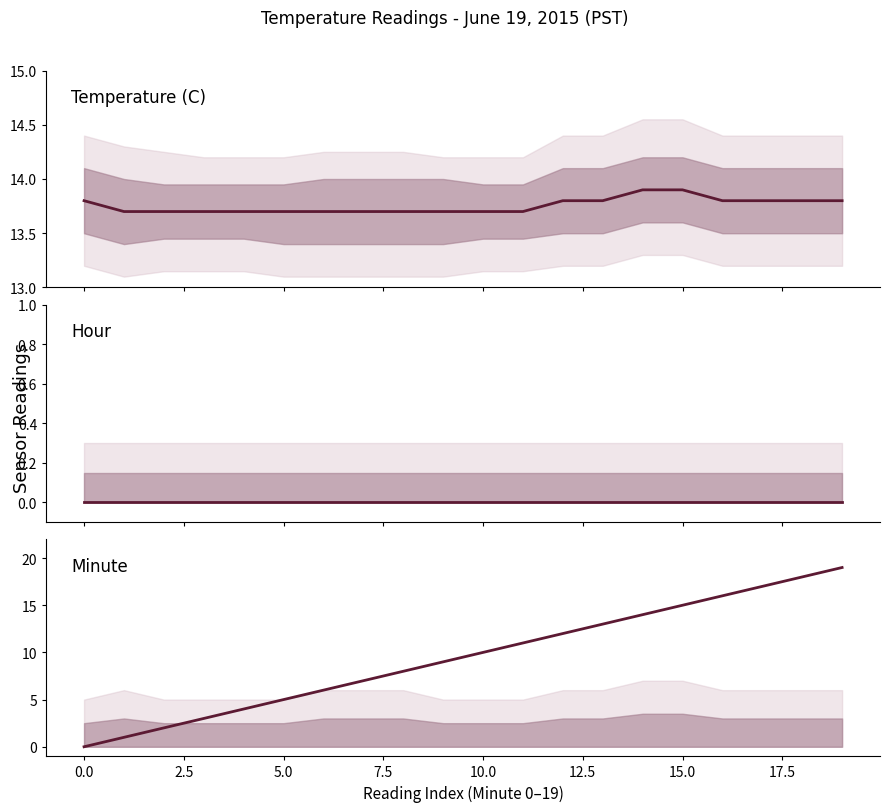

Which series changed the most between 0.0 and 18?

Minute